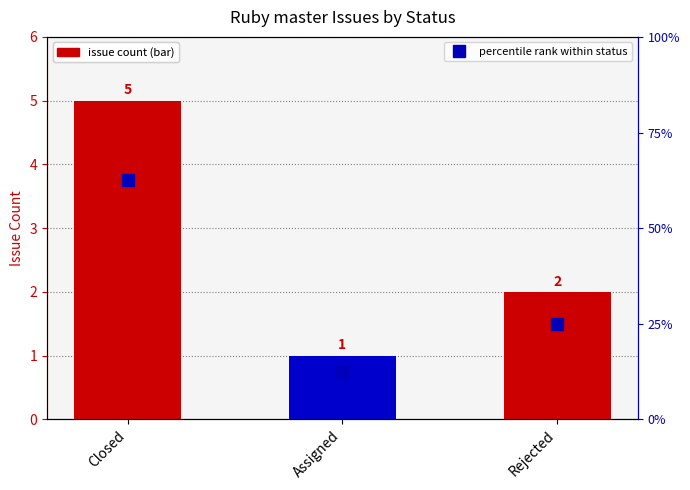

What is the label of the 3rd bar from the right?

Closed